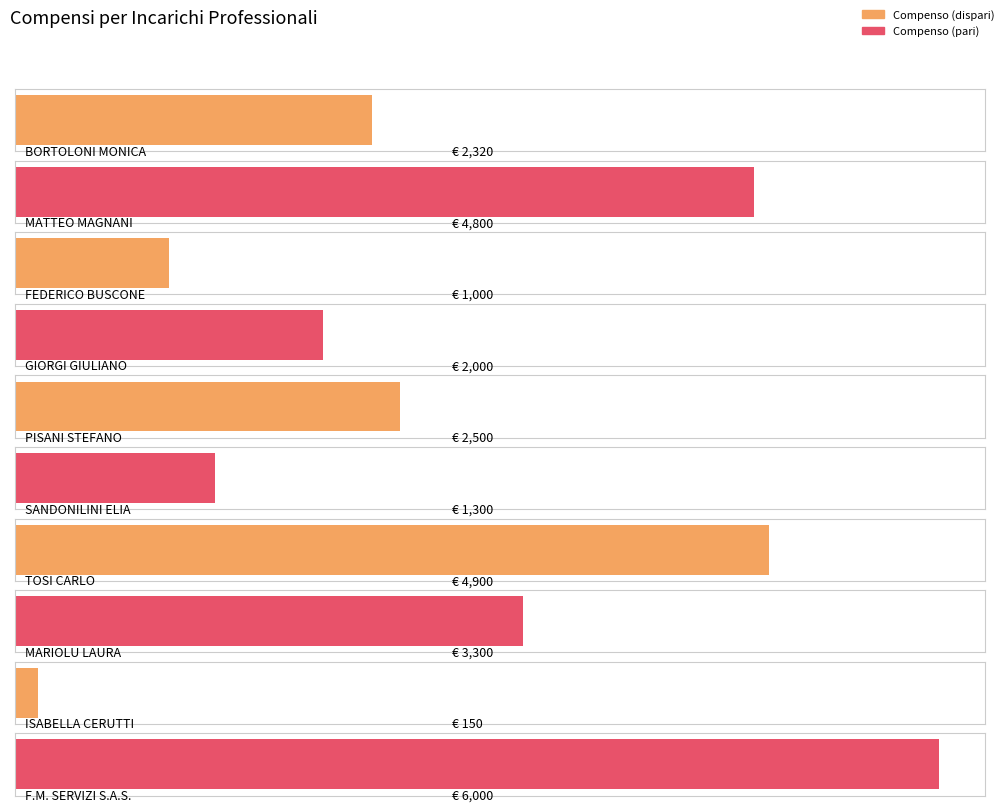

At which category does the chart reach its peak across all series?

F.M. SERVIZI S.A.S.